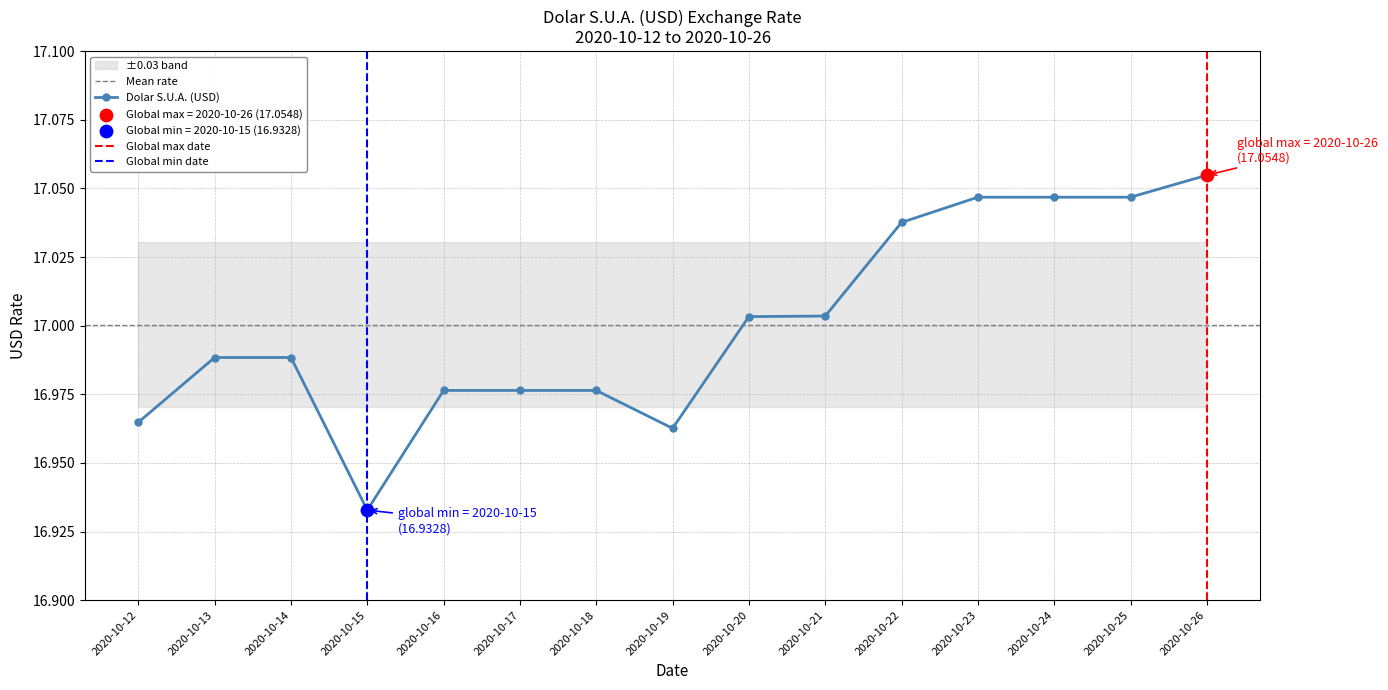

Between 2020-10-23 and 2020-10-14, which is larger?

2020-10-23